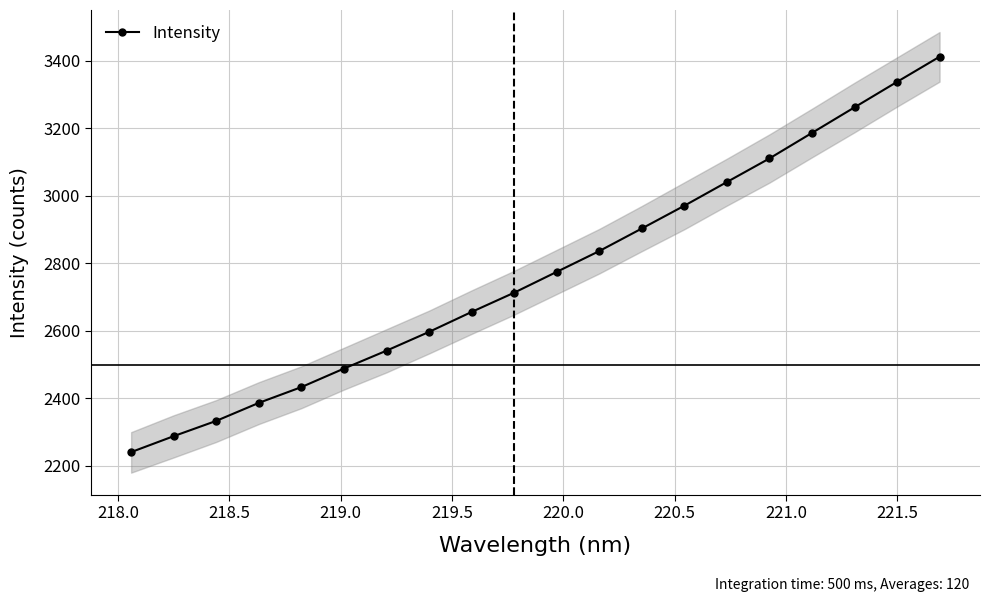

True or false: Intensity has more than 1 points higher than both neighbors.

False